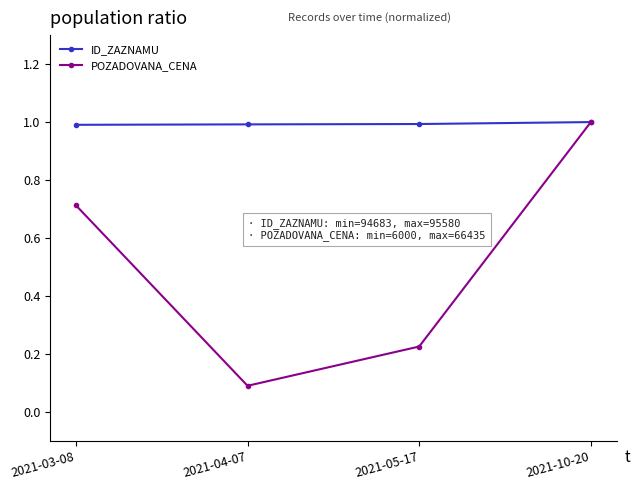

What is the difference between the highest and lowest values at 2021-03-08?

0.3